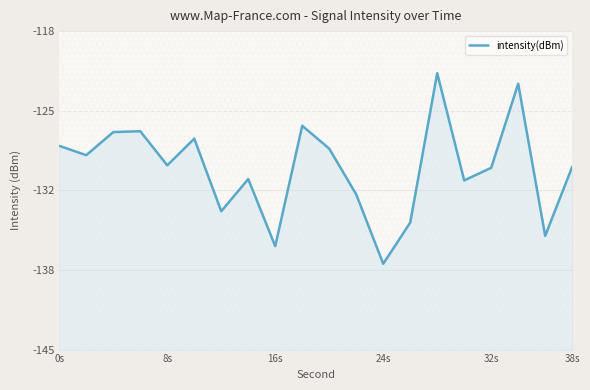

What is the difference between the second highest and second lowest values?

13.8